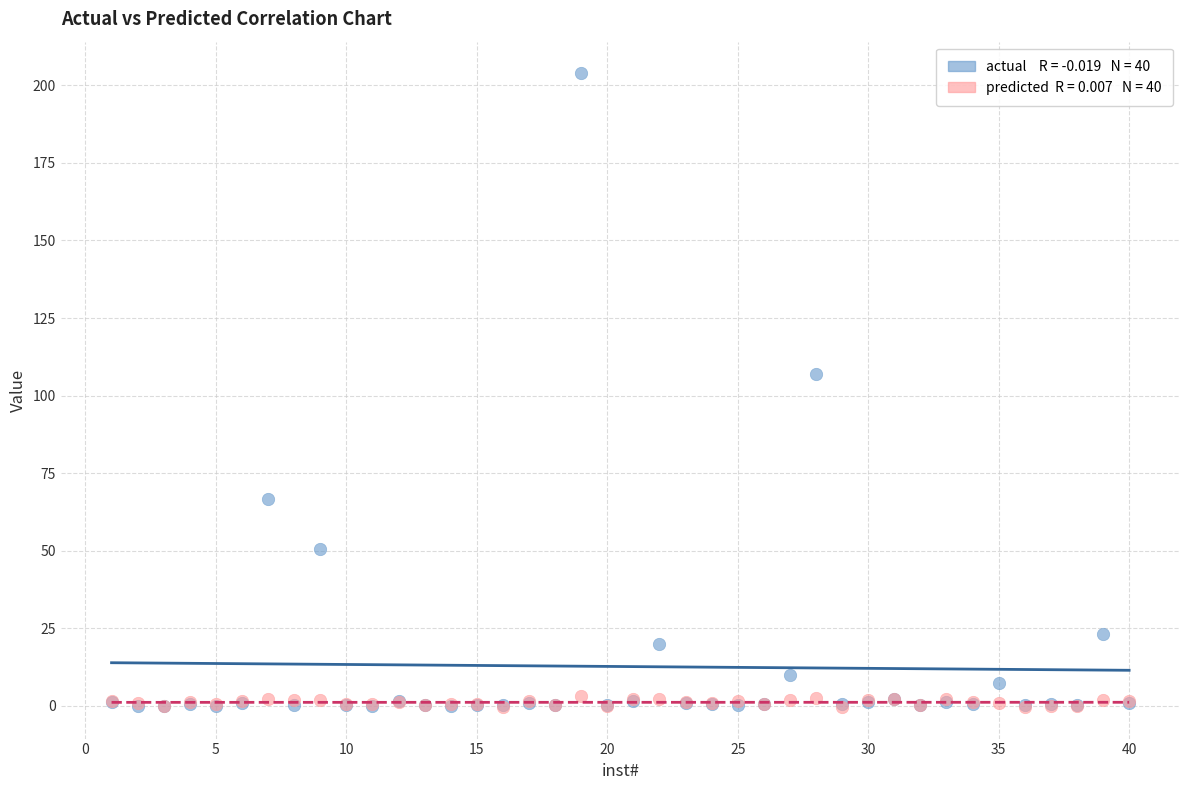

Across all series, what Y value is closest to 101?

106.8